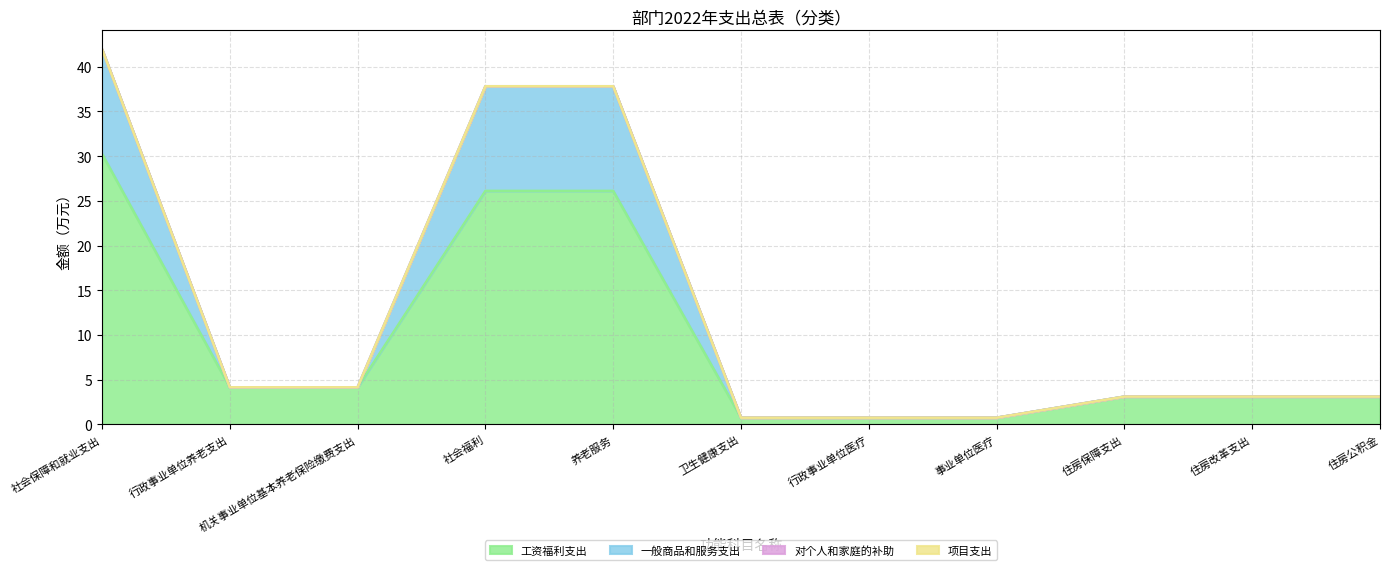

True or false: 工资福利支出 and 一般商品和服务支出 cross at least once.

False